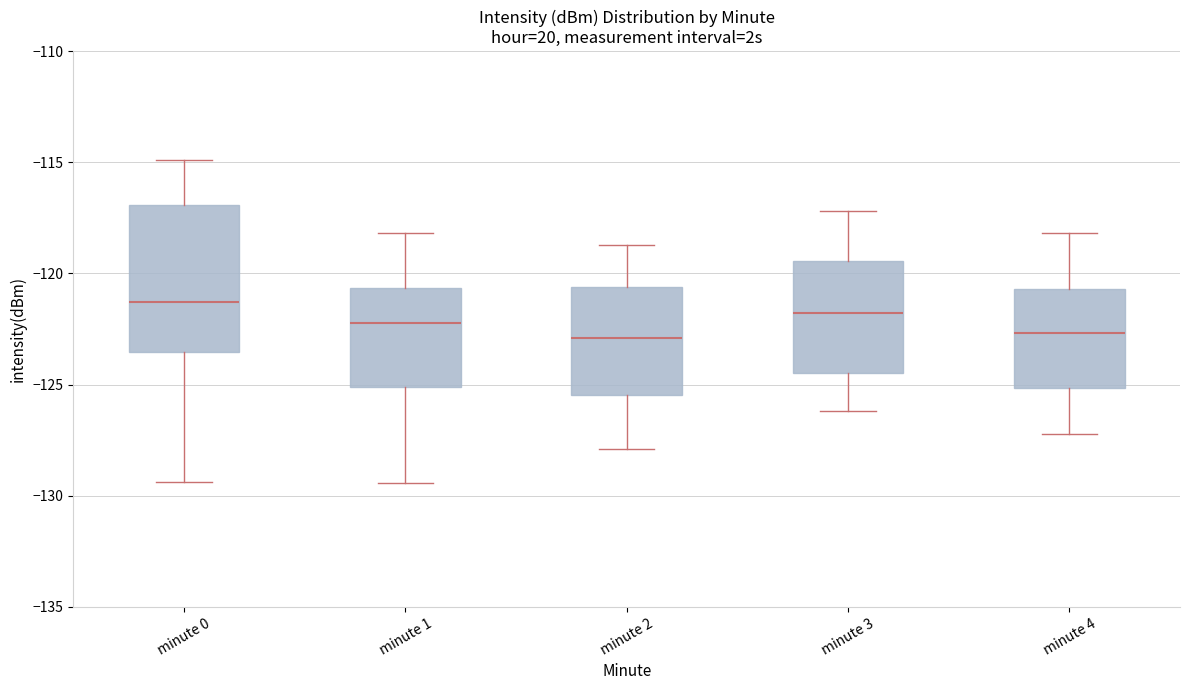

Reading left to right, read every box against the y-axis: the position of its median line, the range the box covers, and the ends of its whiskers. The values are not printed on the chart, so give them approximately, as read against the axis.

minute 0: median -121.5, box -123.5 to -117.0, whiskers -129.5 to -115.0
minute 1: median -122.0, box -125.0 to -120.5, whiskers -129.5 to -118.0
minute 2: median -123.0, box -125.5 to -120.5, whiskers -128.0 to -118.5
minute 3: median -122.0, box -124.5 to -119.5, whiskers -126.0 to -117.0
minute 4: median -122.5, box -125.0 to -120.5, whiskers -127.0 to -118.0